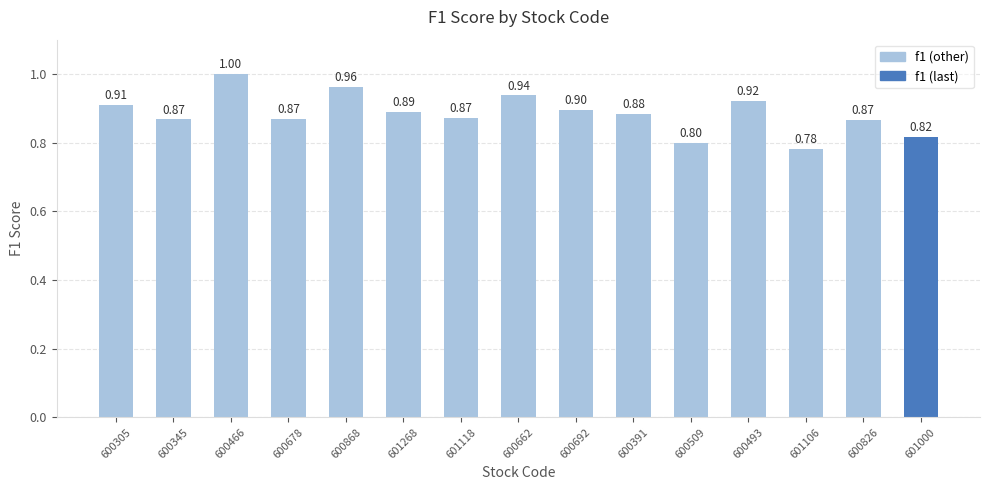

What is the difference between the maximum and minimum values?

0.2